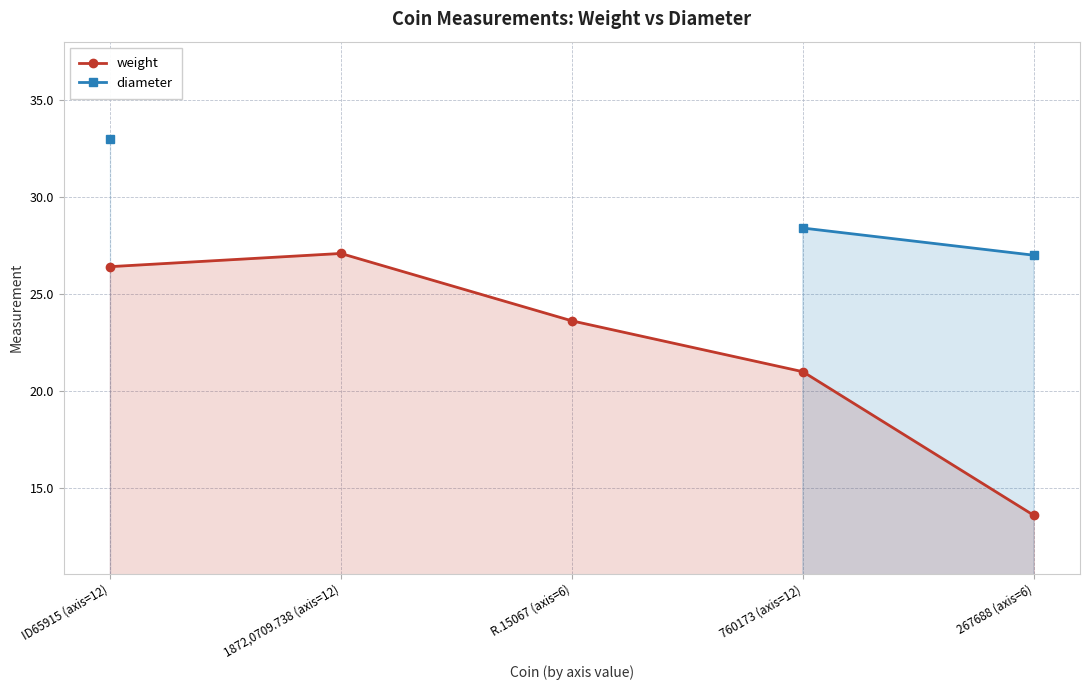

At which label does weight first exceed 23?

ID65915 (axis=12)